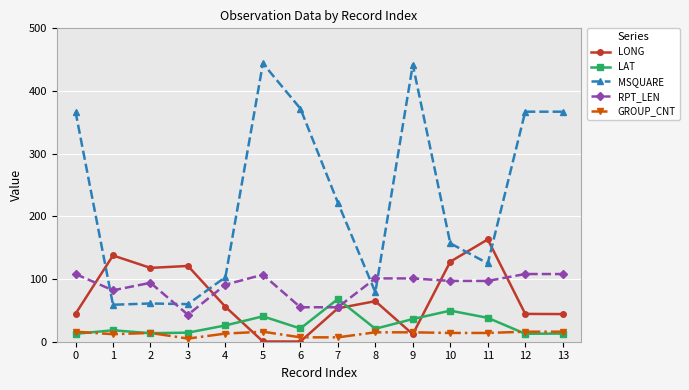

How many data points in RPT_LEN are less than 97?

6